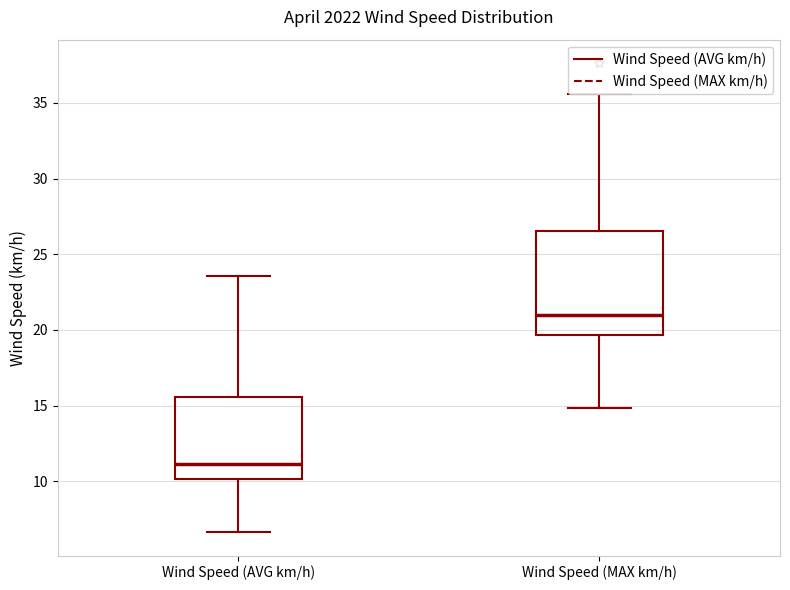

Comparing the boxes themselves (not the whiskers), which one is the tallest?

Wind Speed (MAX km/h)